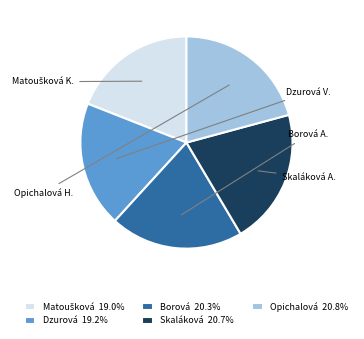

Is the sum of Skaláková 20.7% and Borová 20.3% greater than half?

No